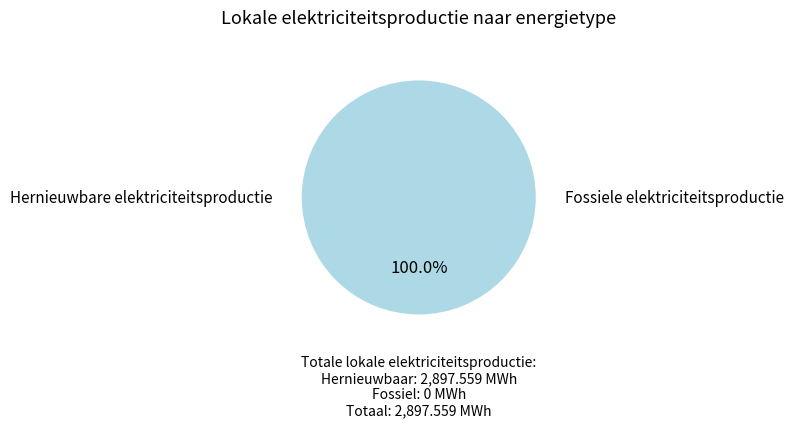

Which category has the biggest portion of the pie?

Fotovoltaïsche energie